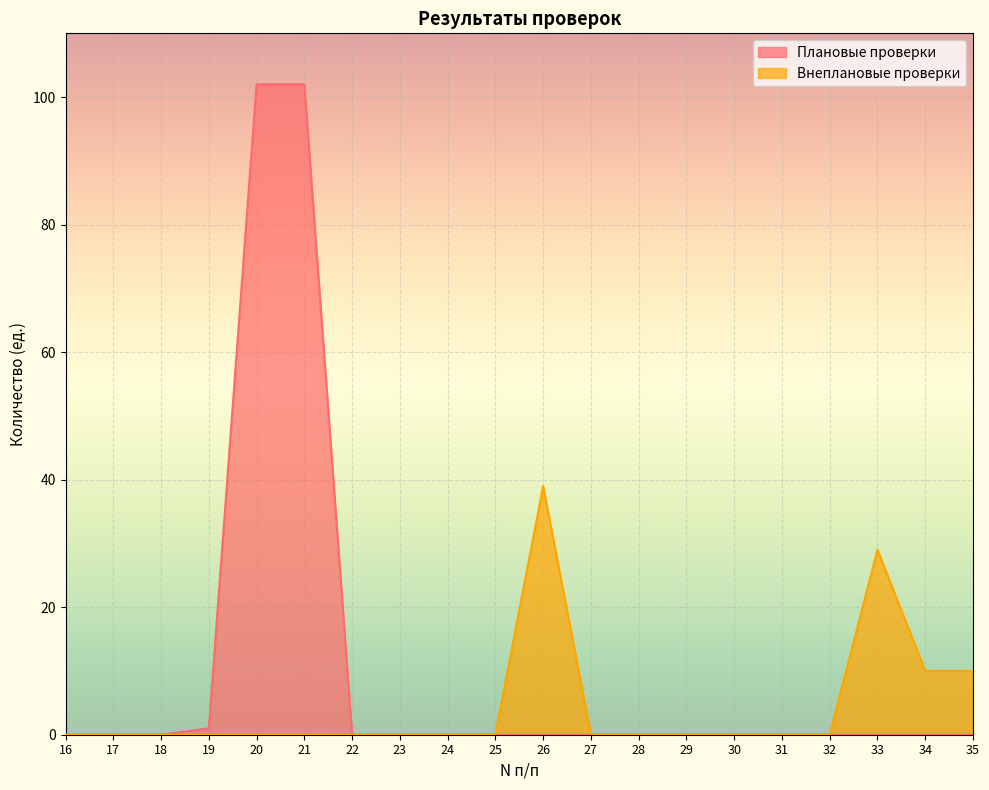

Which has a higher value, 28 or 23?

28